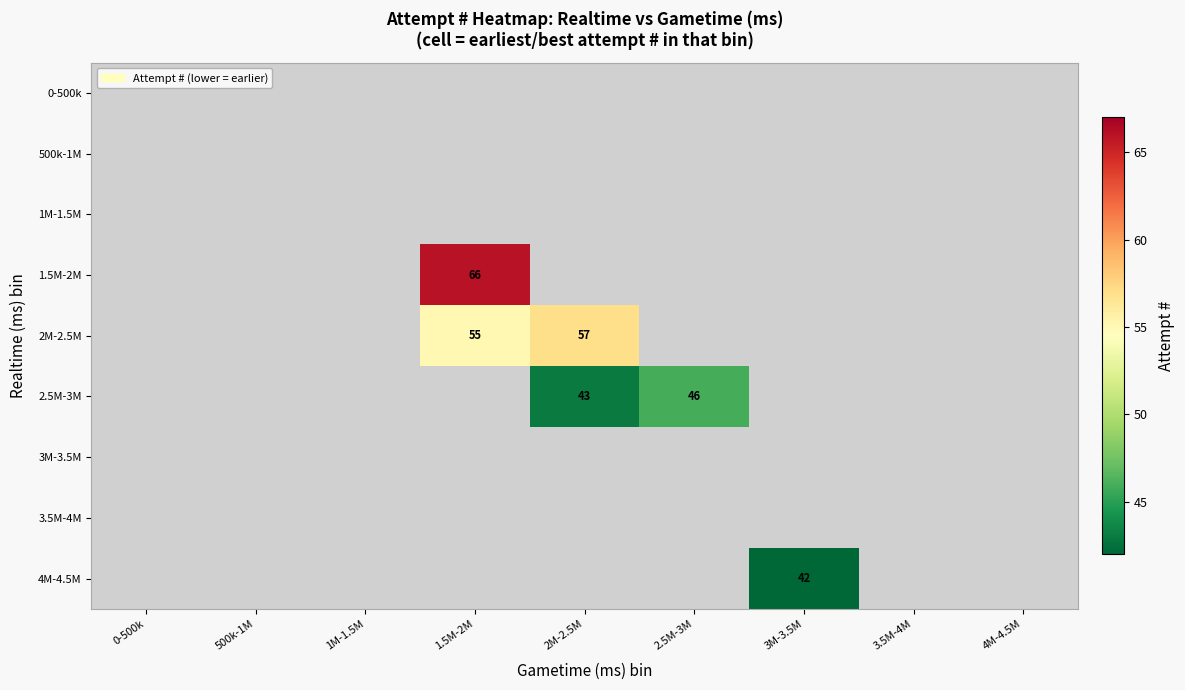

True or false: 2M-2.5M has a value of 33 at 2M-2.5M.

False